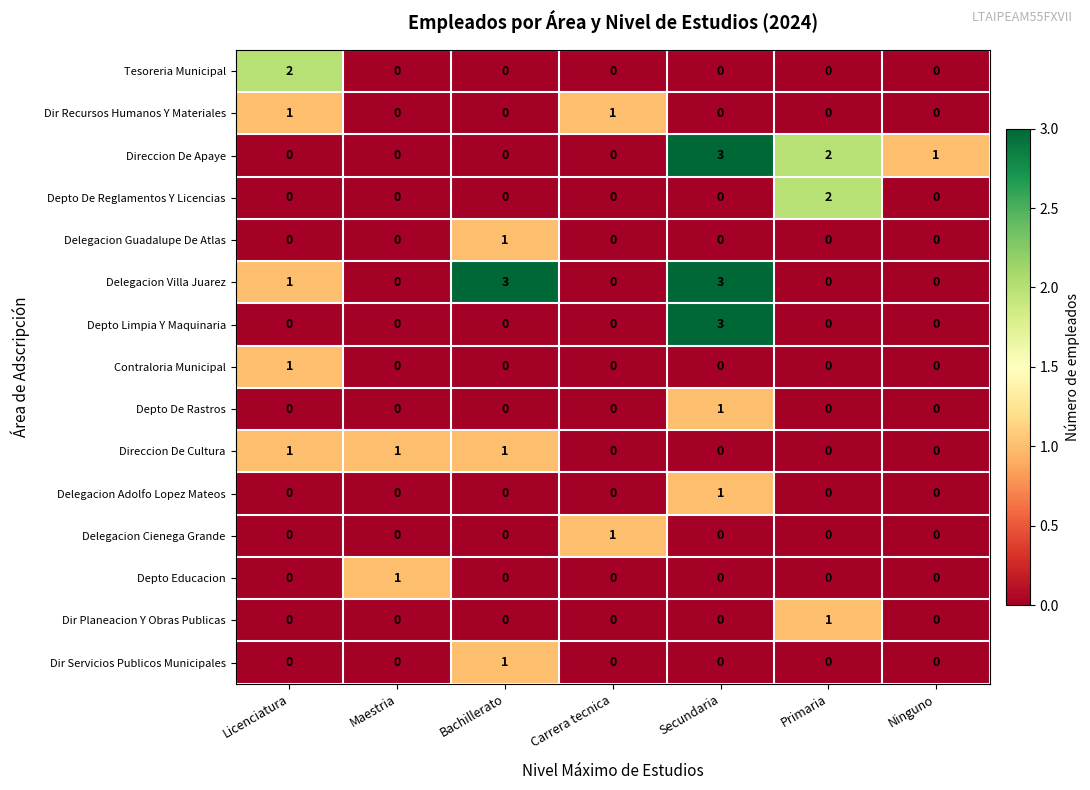

What is the maximum value shown in the chart?

3